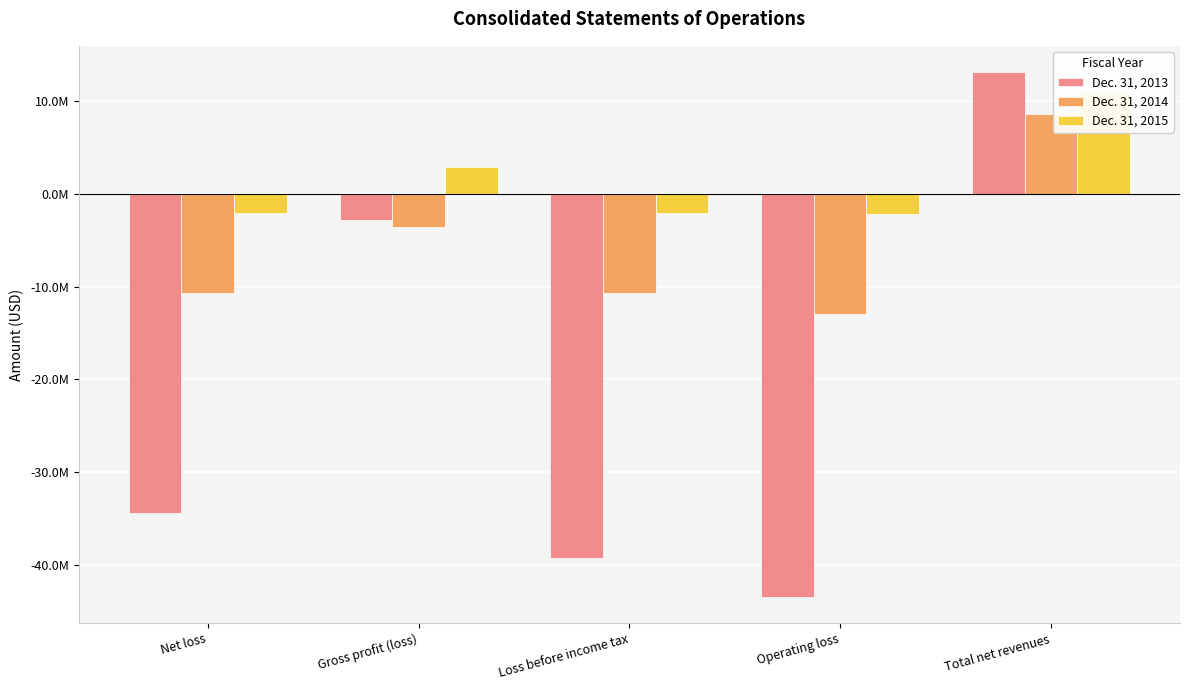

Is it true that Dec. 31, 2015 equals 3955422 at Gross profit (loss)?

False